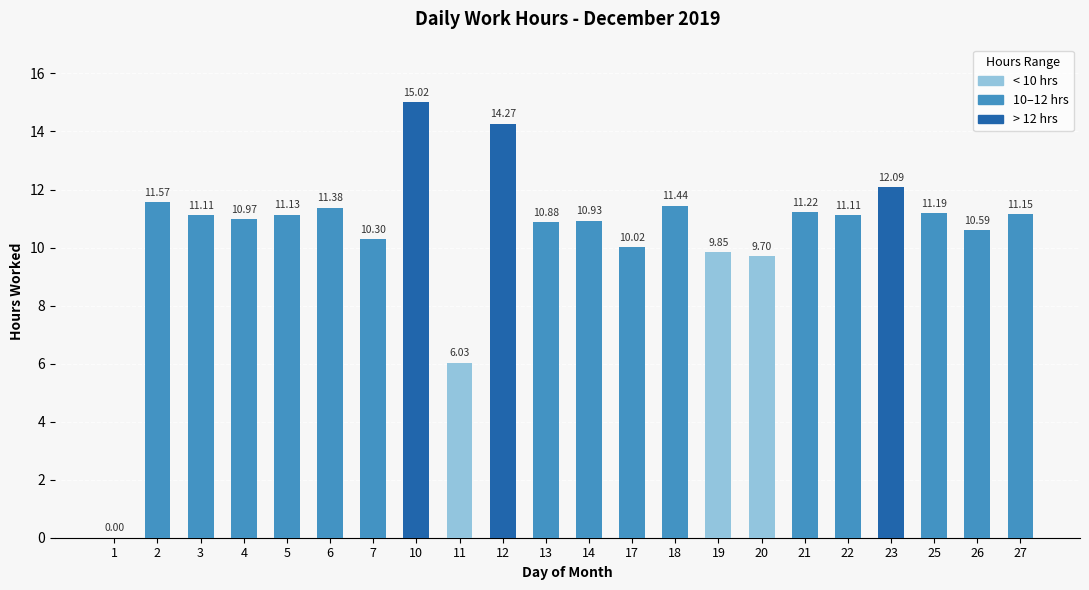

Approximately how many times larger is the value at 11 compared to 2?

0.5